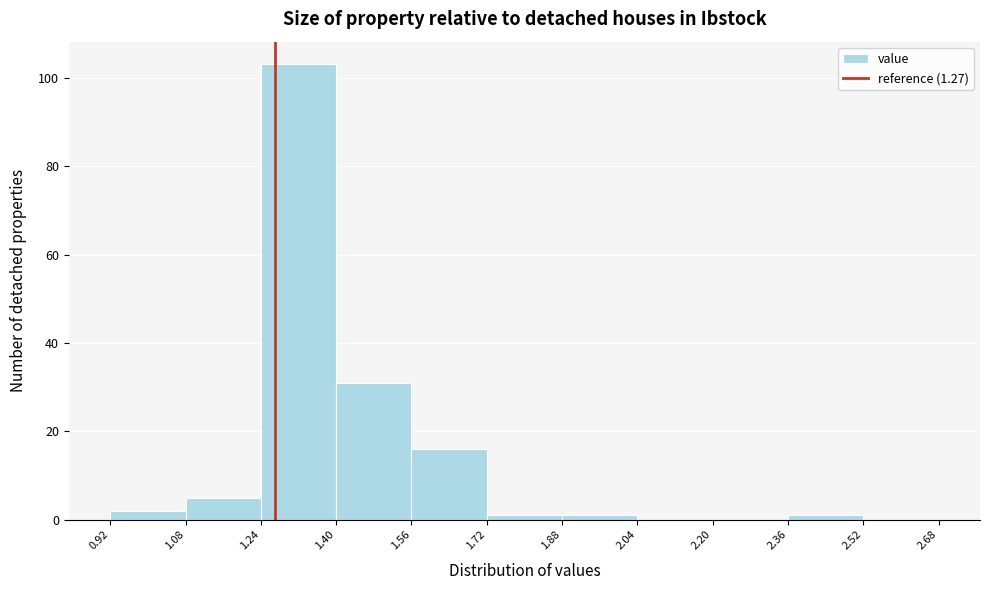

Which range on the x-axis has the tallest bar?

1.24 to 1.40